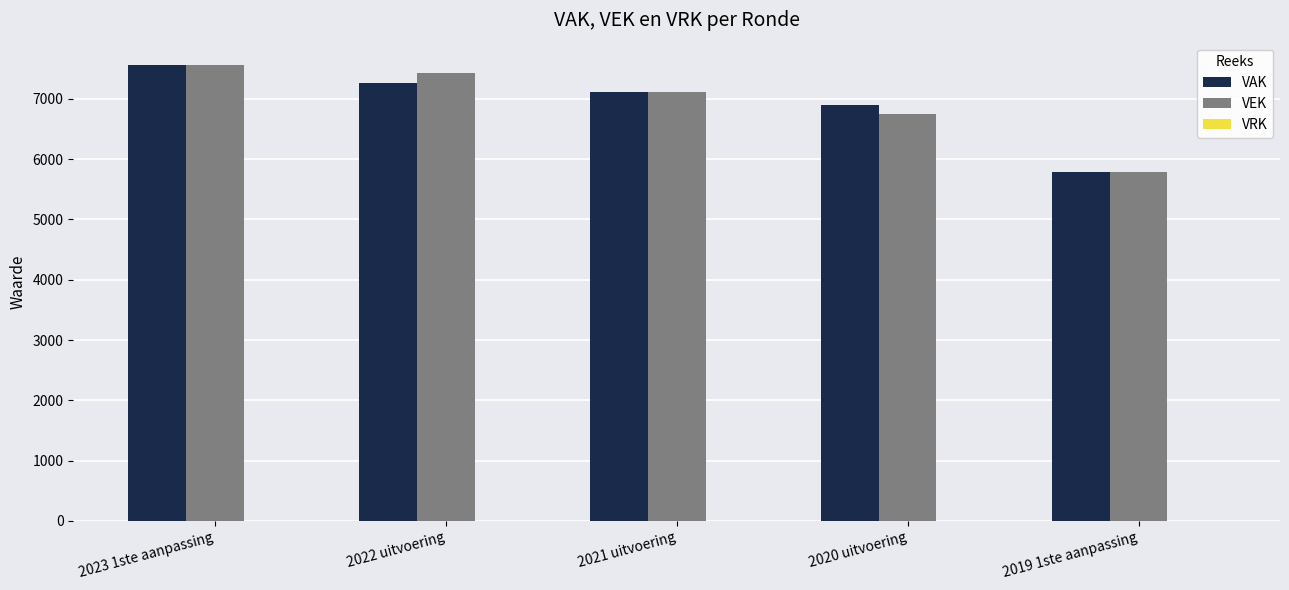

What is the spread (max minus min) of values at 2022 uitvoering?

150